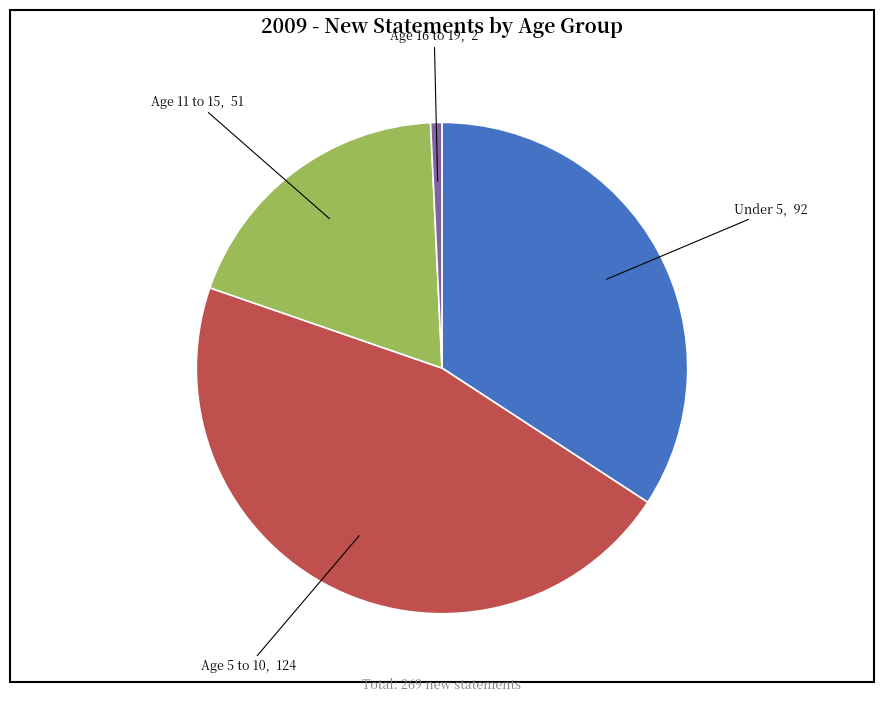

Is it true that Age 16 to 19 is 1% of the pie?

True